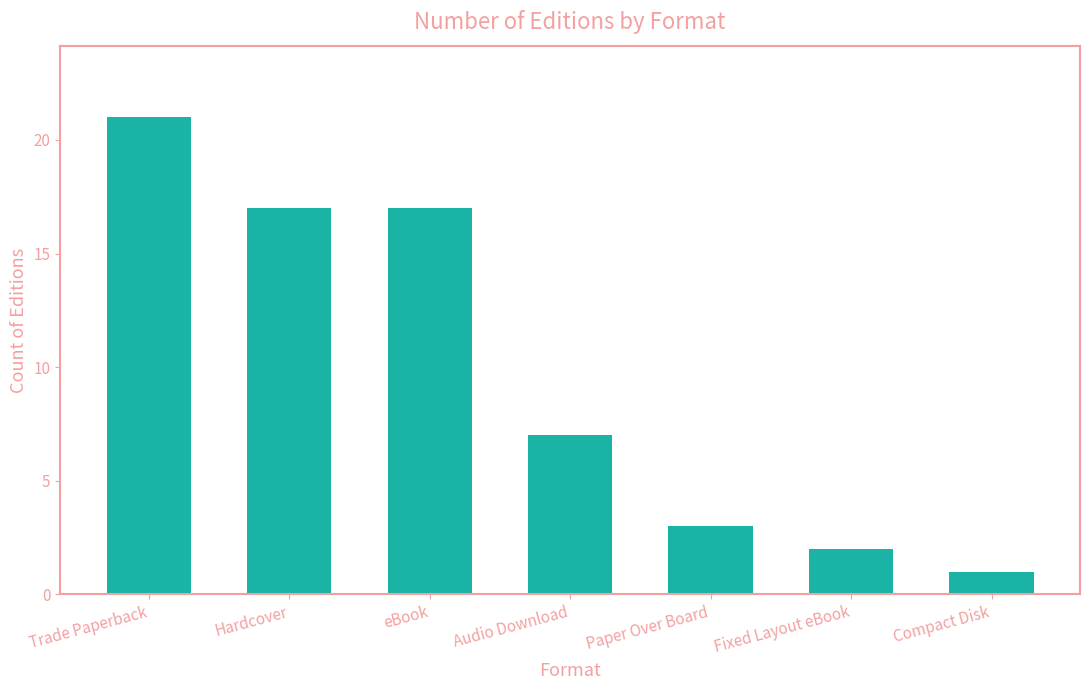

At which label is the value closest to 11?

Audio Download